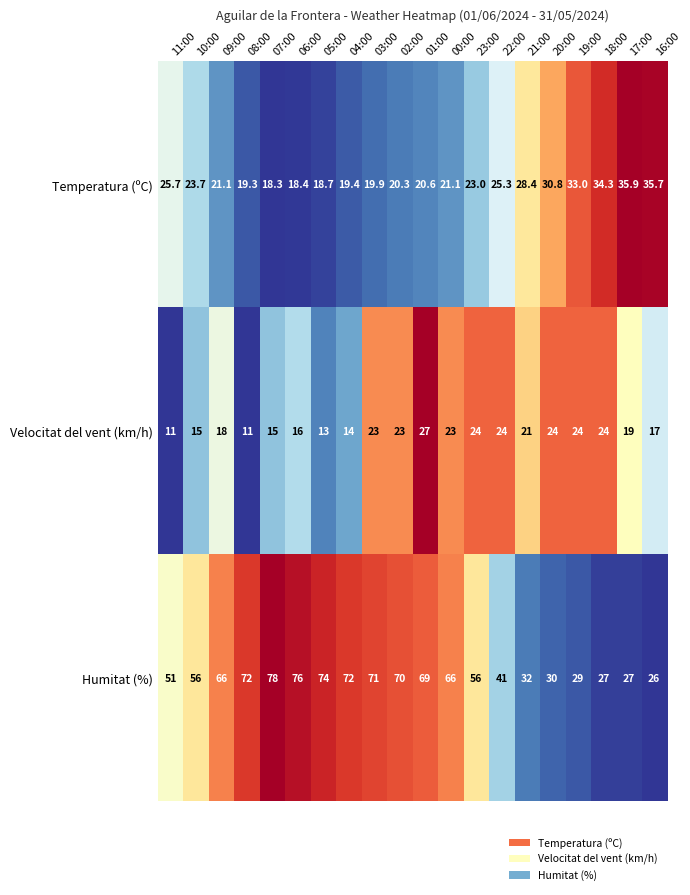

What is the sum of all Velocitat del vent (km/h) values?

386.0